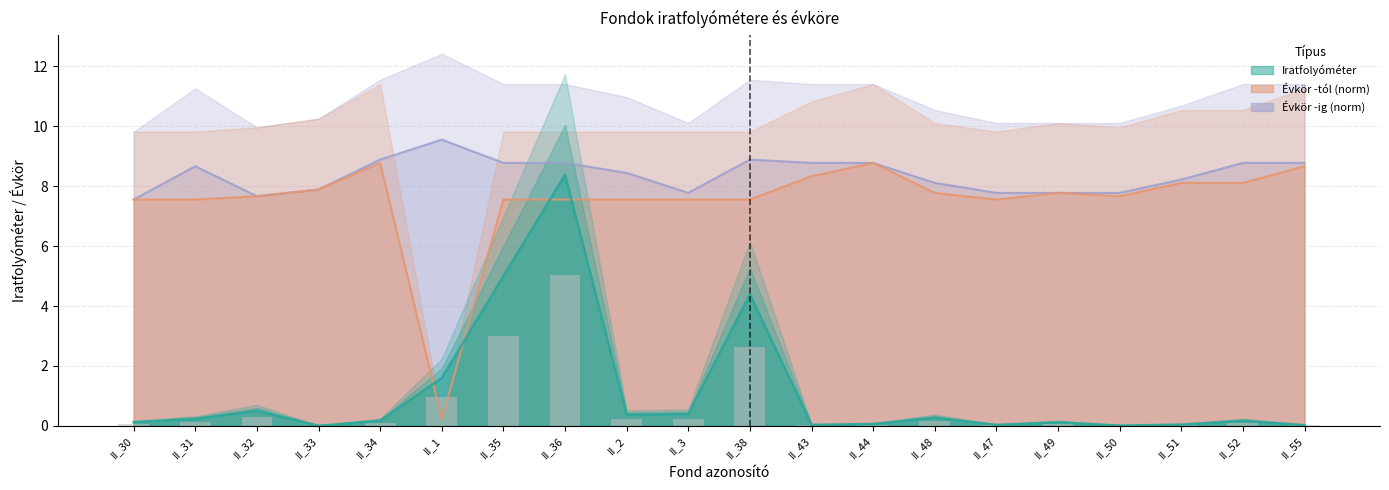

Which category has the lowest value across all series?

II_33